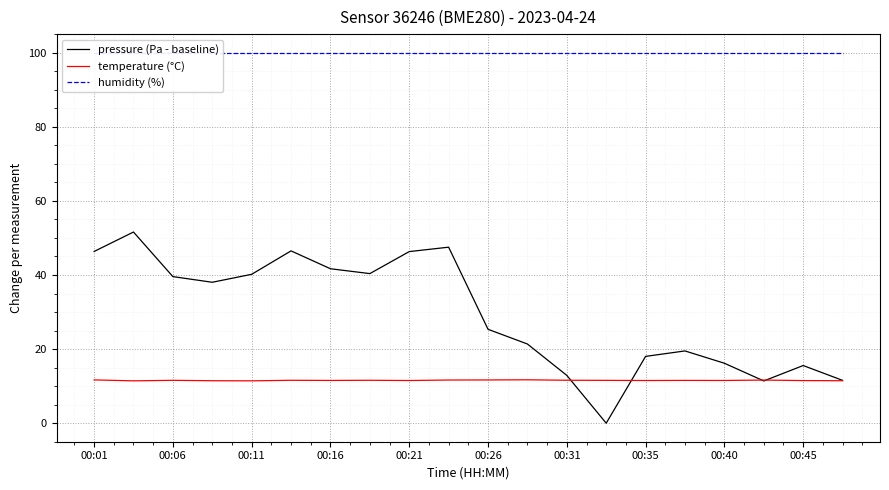

What is the lowest value of the temperature (°C) series?

11.4